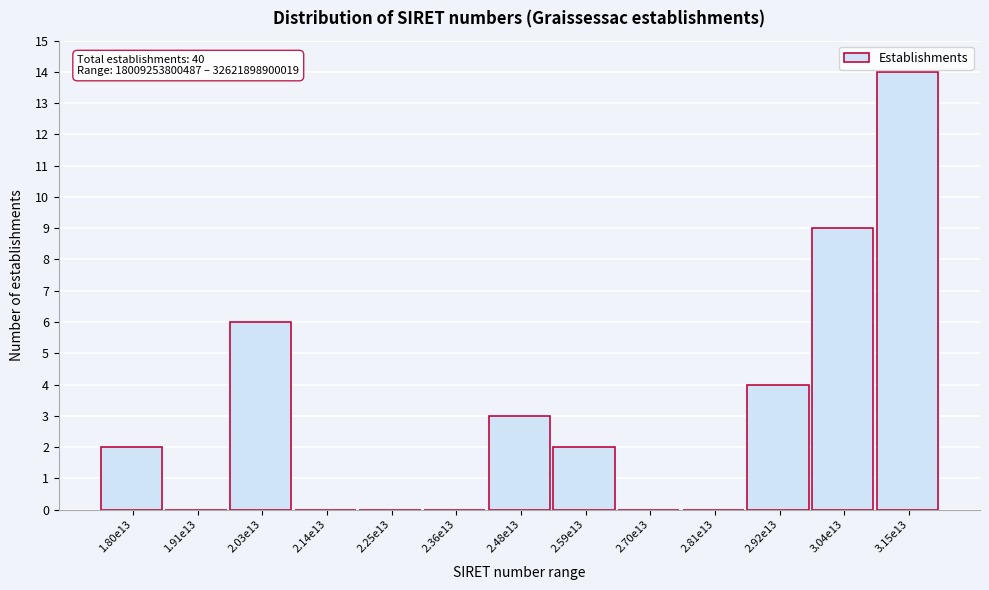

Reading left to right, list all the values displayed in this chart.

1.80e13=2	1.91e13=0	2.03e13=6	2.14e13=0	2.25e13=0	2.36e13=0	2.48e13=3	2.59e13=2	2.70e13=0	2.81e13=0	2.92e13=4	3.04e13=9	3.15e13=14